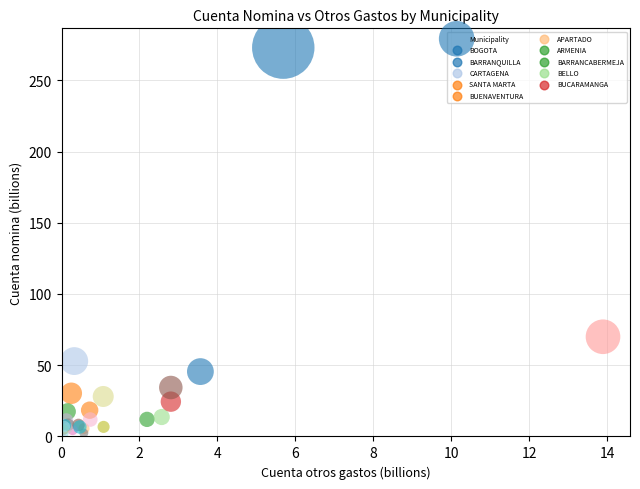

What Y value in the scatter plot is closest to 137?

70.0